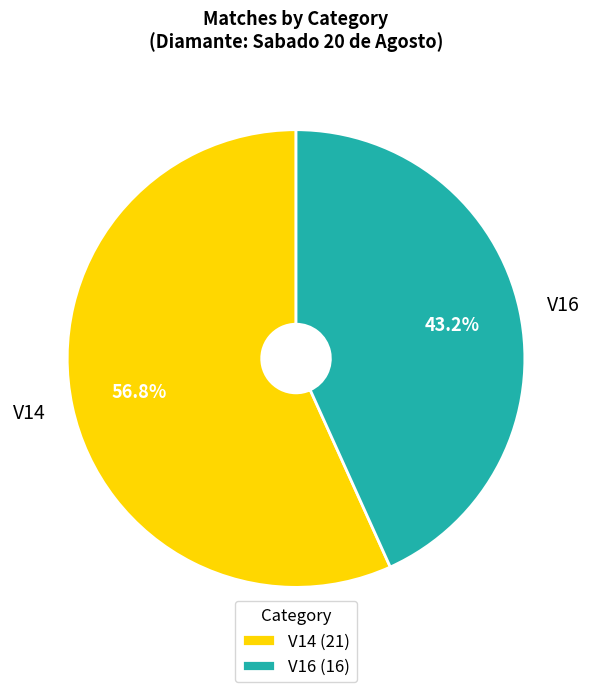

Does V16 represent more than half of the total?

No